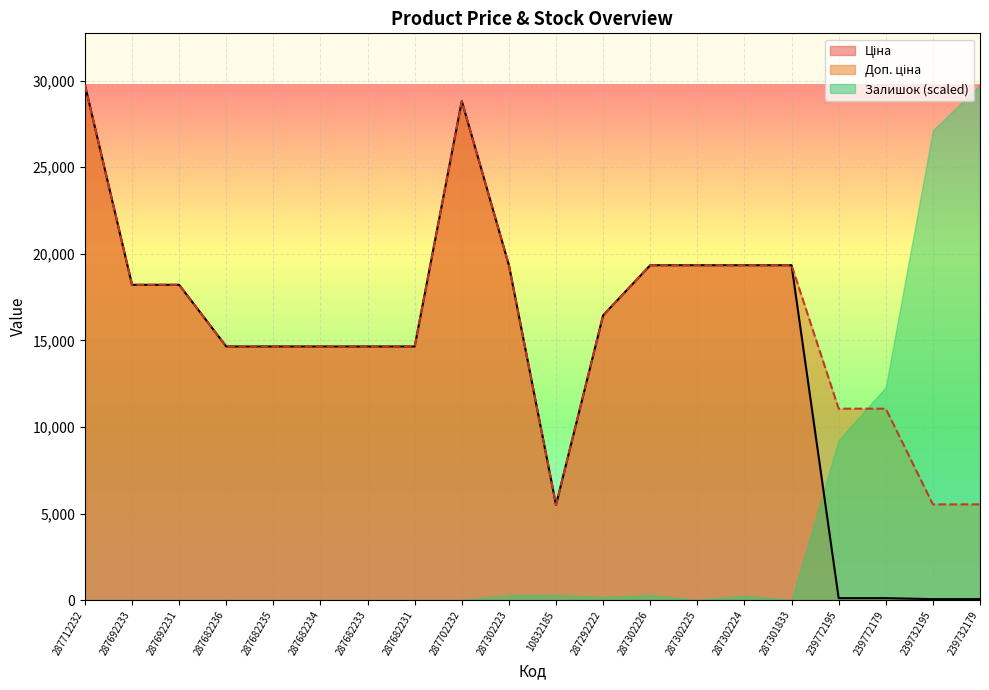

Is it true that Доп. ціна equals 22828.4 at 287292222?

False